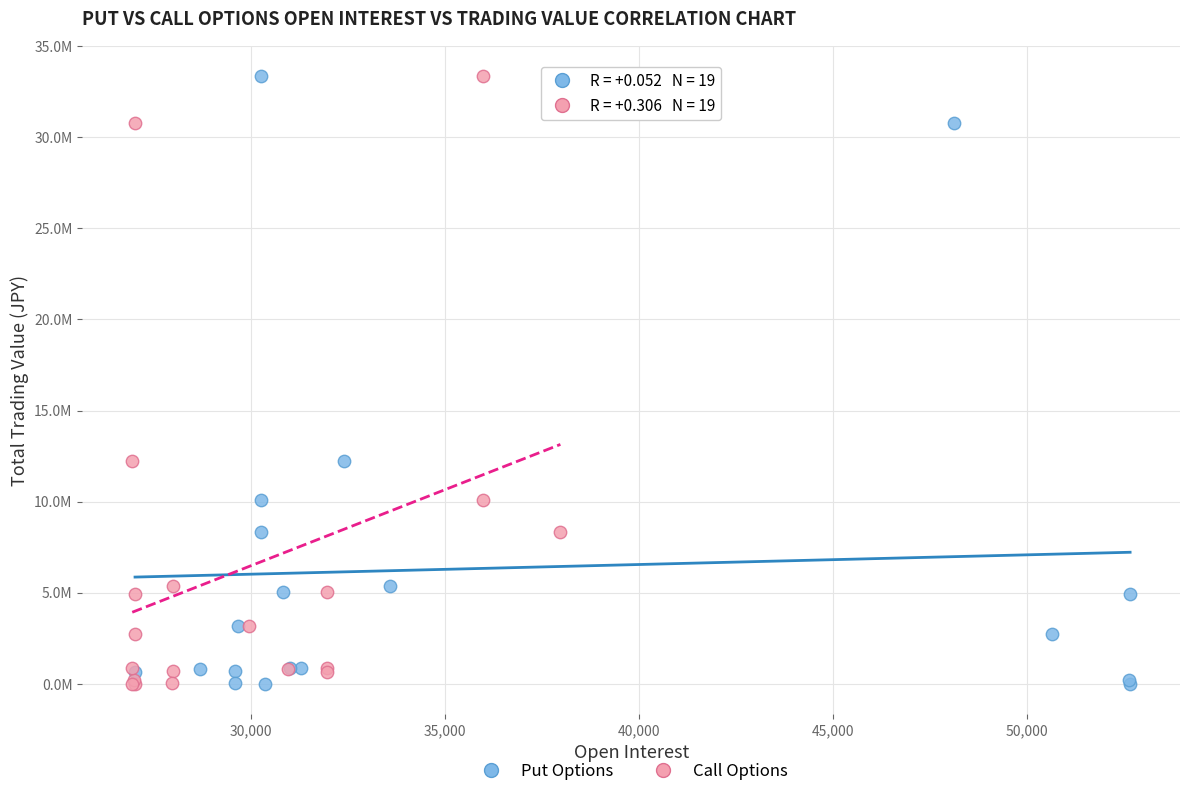

What are all the series names shown in the legend?

Put Options, Call Options